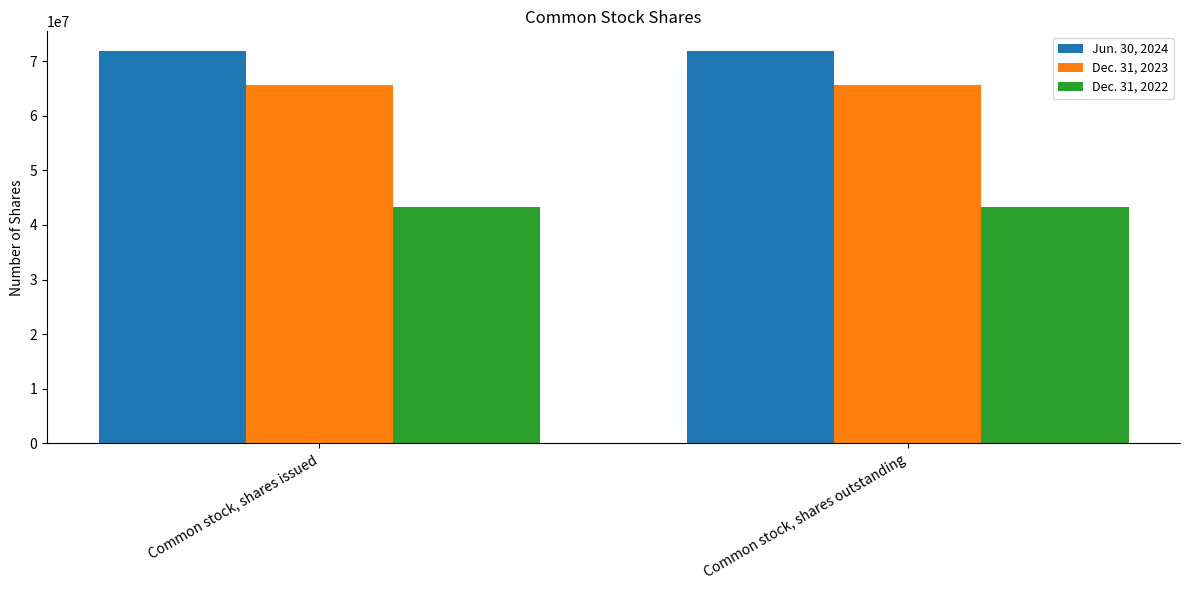

Which series has the largest total across all categories?

Jun. 30, 2024